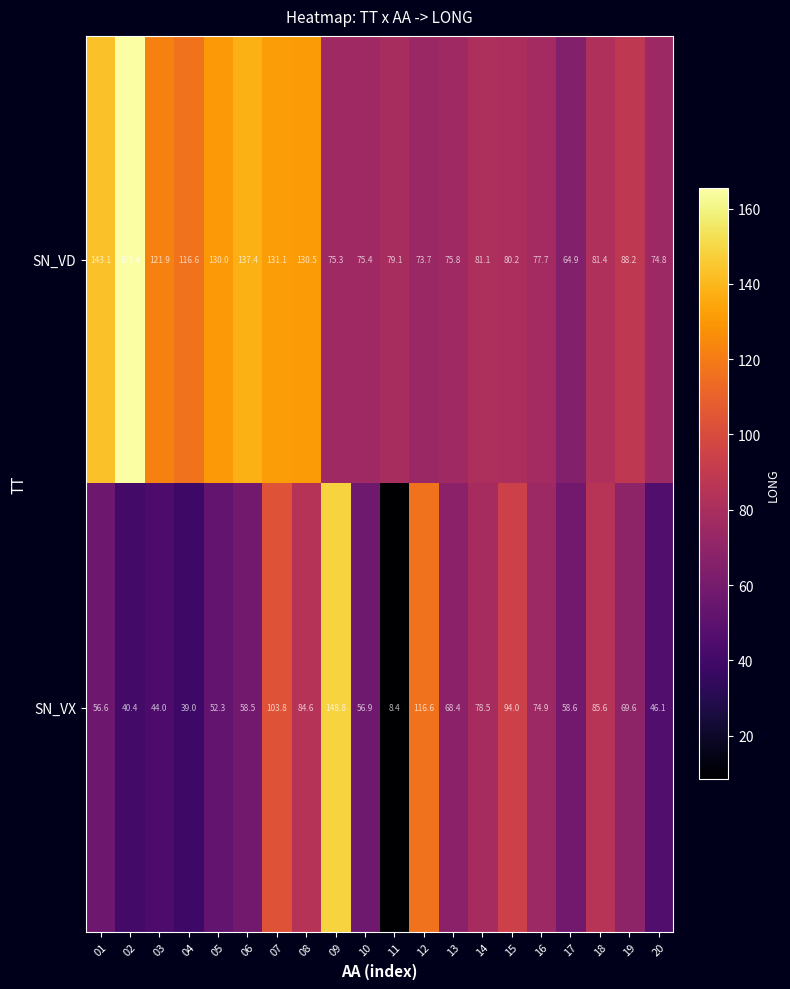

Rank the series by their average value, from lowest to highest.

SN_VX, SN_VD